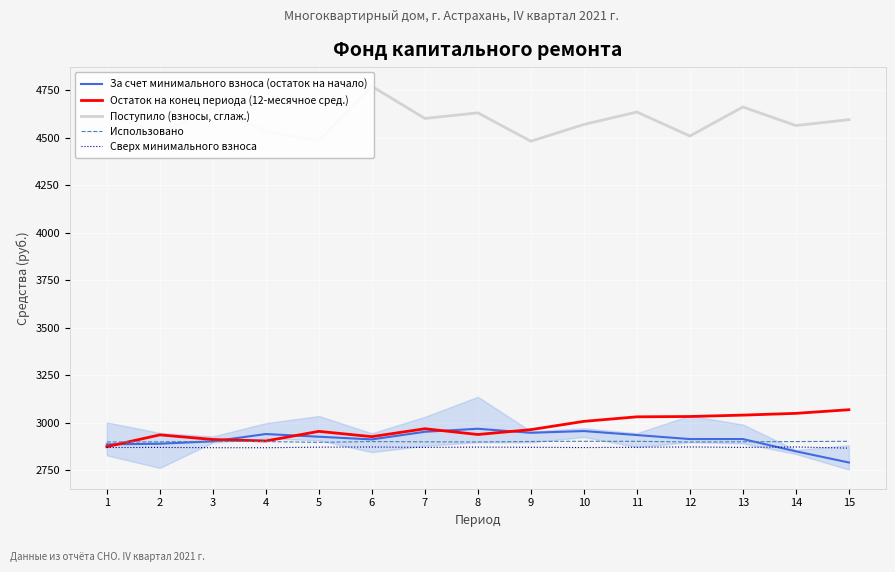

Is it true that Поступило (взносы, сглаж.) equals 7747.6 at 1?

False